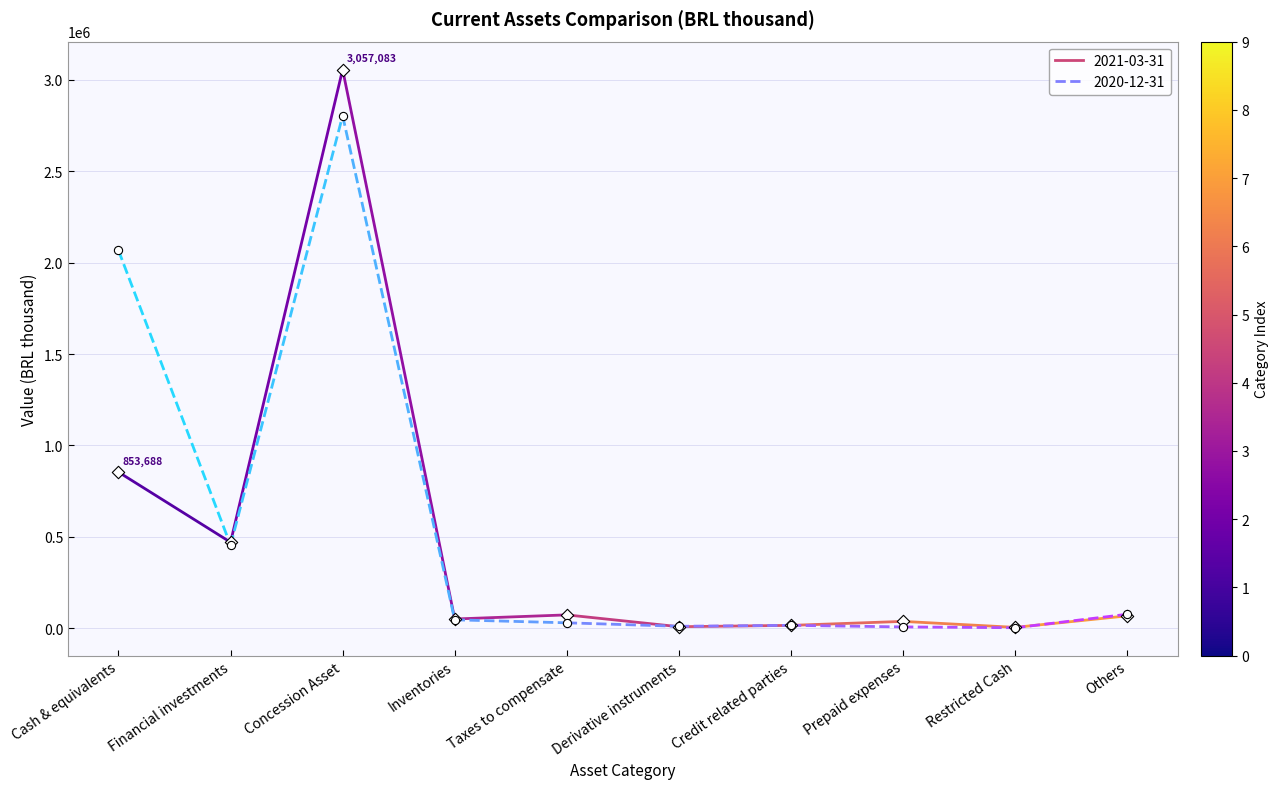

Which series has the widest spread of Y values?

2021-03-31